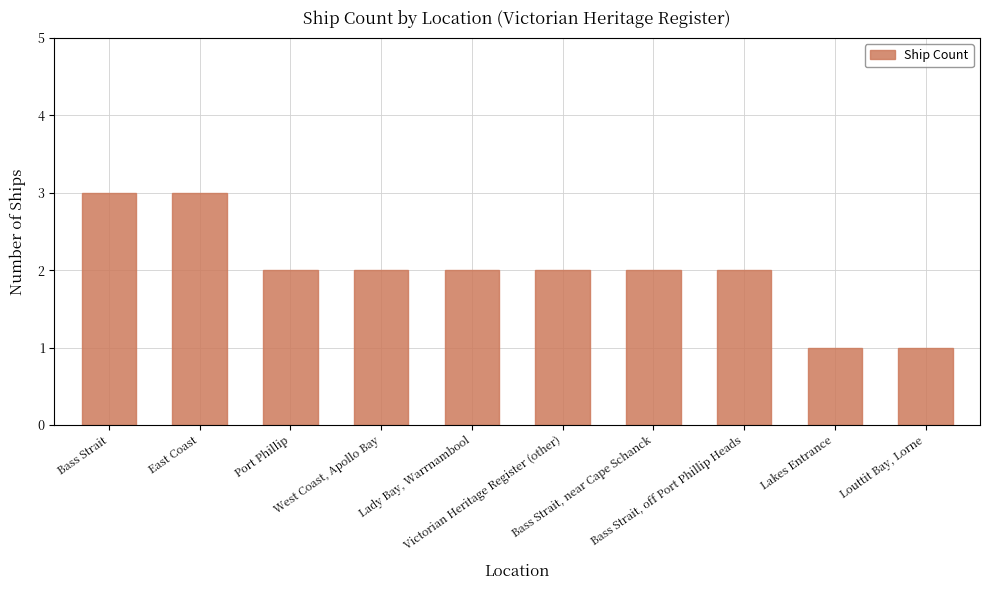

What is the maximum value shown in the chart?

3